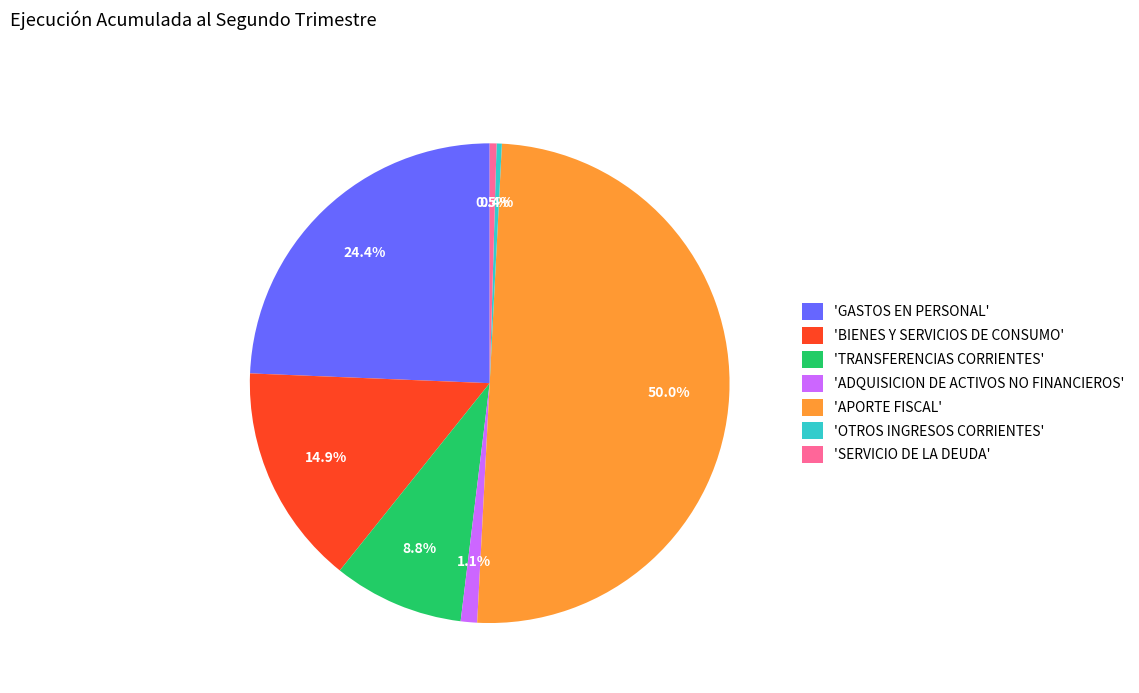

Does 'SERVICIO DE LA DEUDA' represent more than half of the total?

No